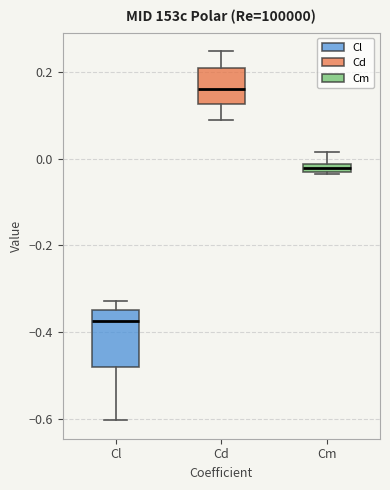

Which box has the highest median line?

Cd